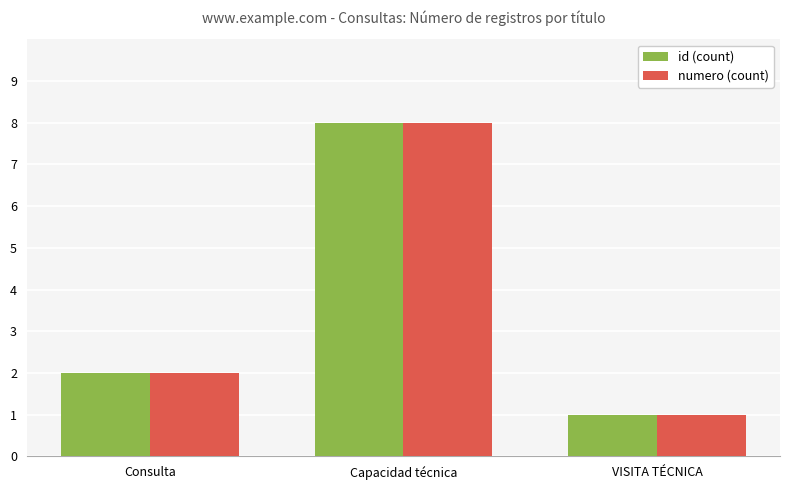

What is the greatest value displayed?

8